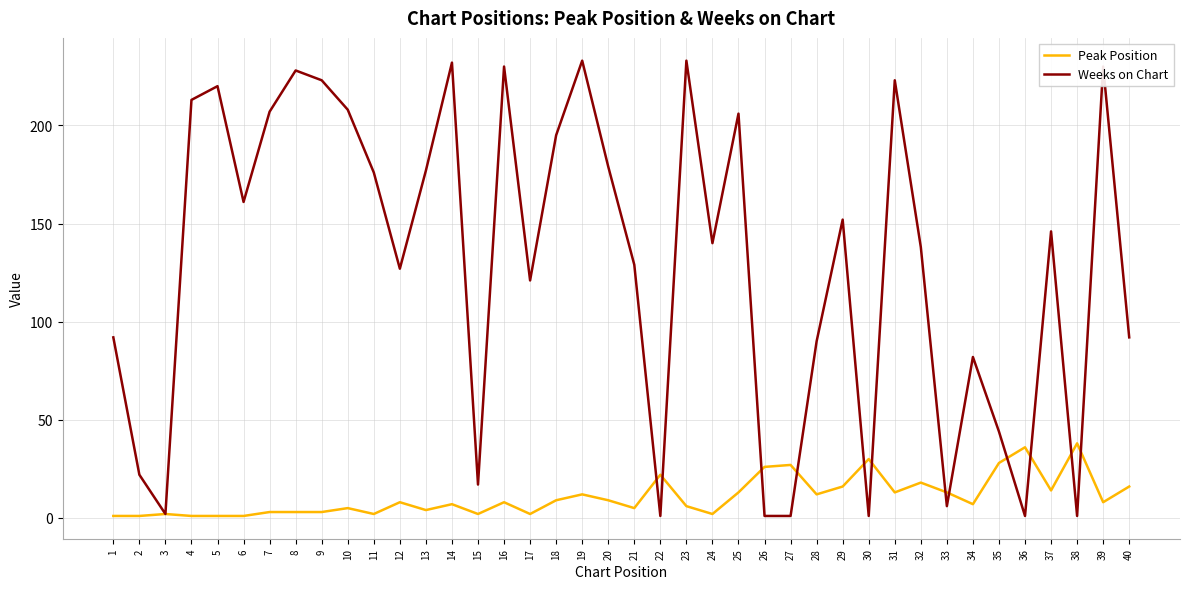

Does the chart display data point markers on the line(s)?

No